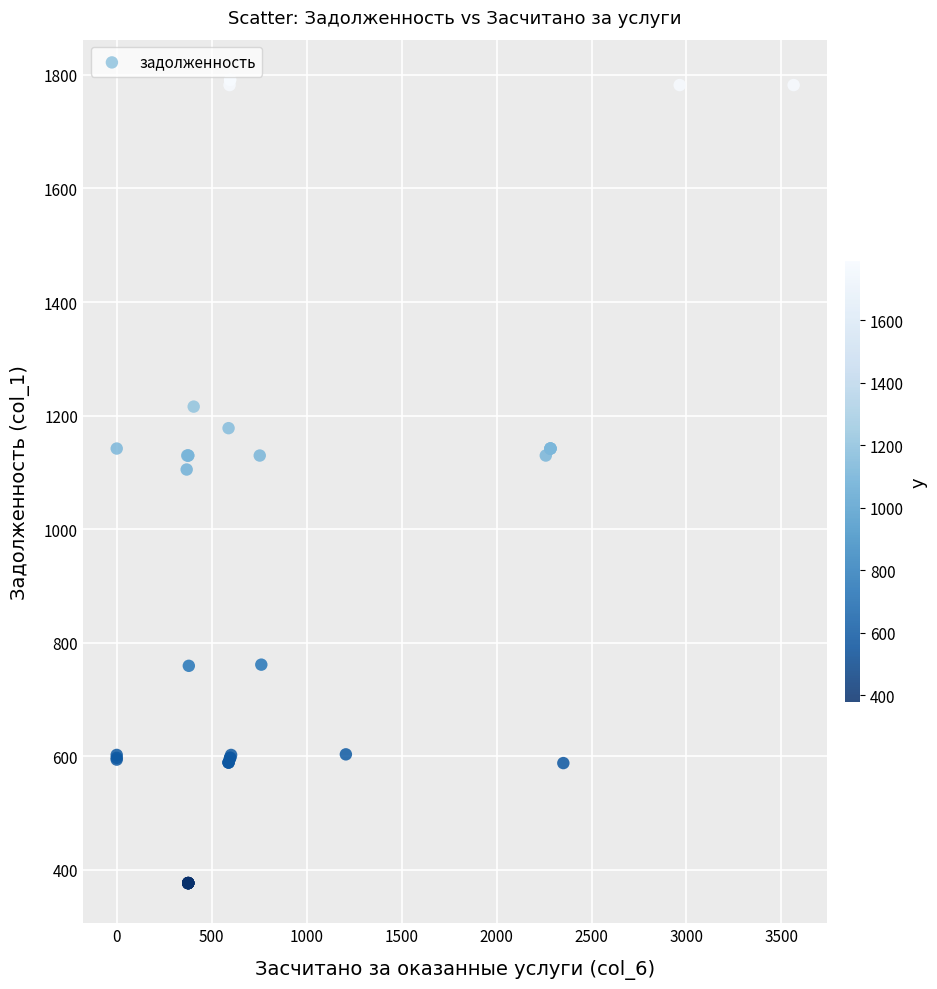

What Y value in the scatter plot is closest to 1083?

1105.0